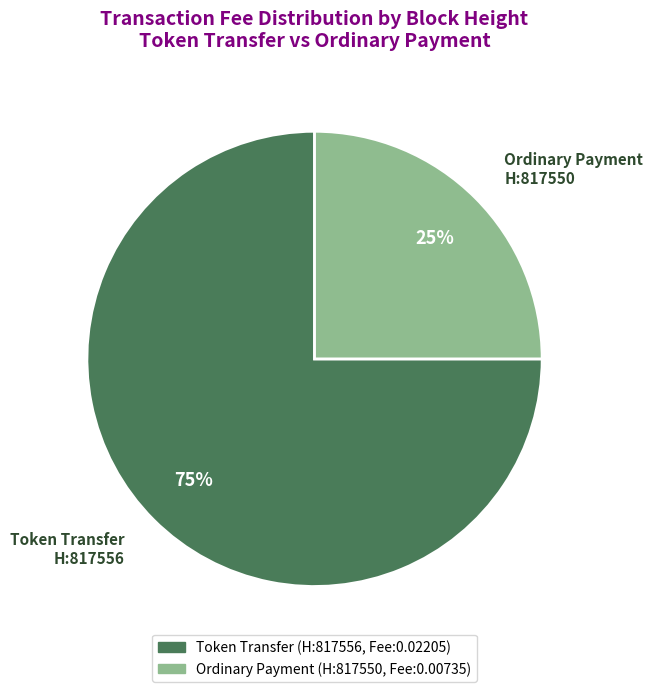

How many segments does this pie chart have?

2